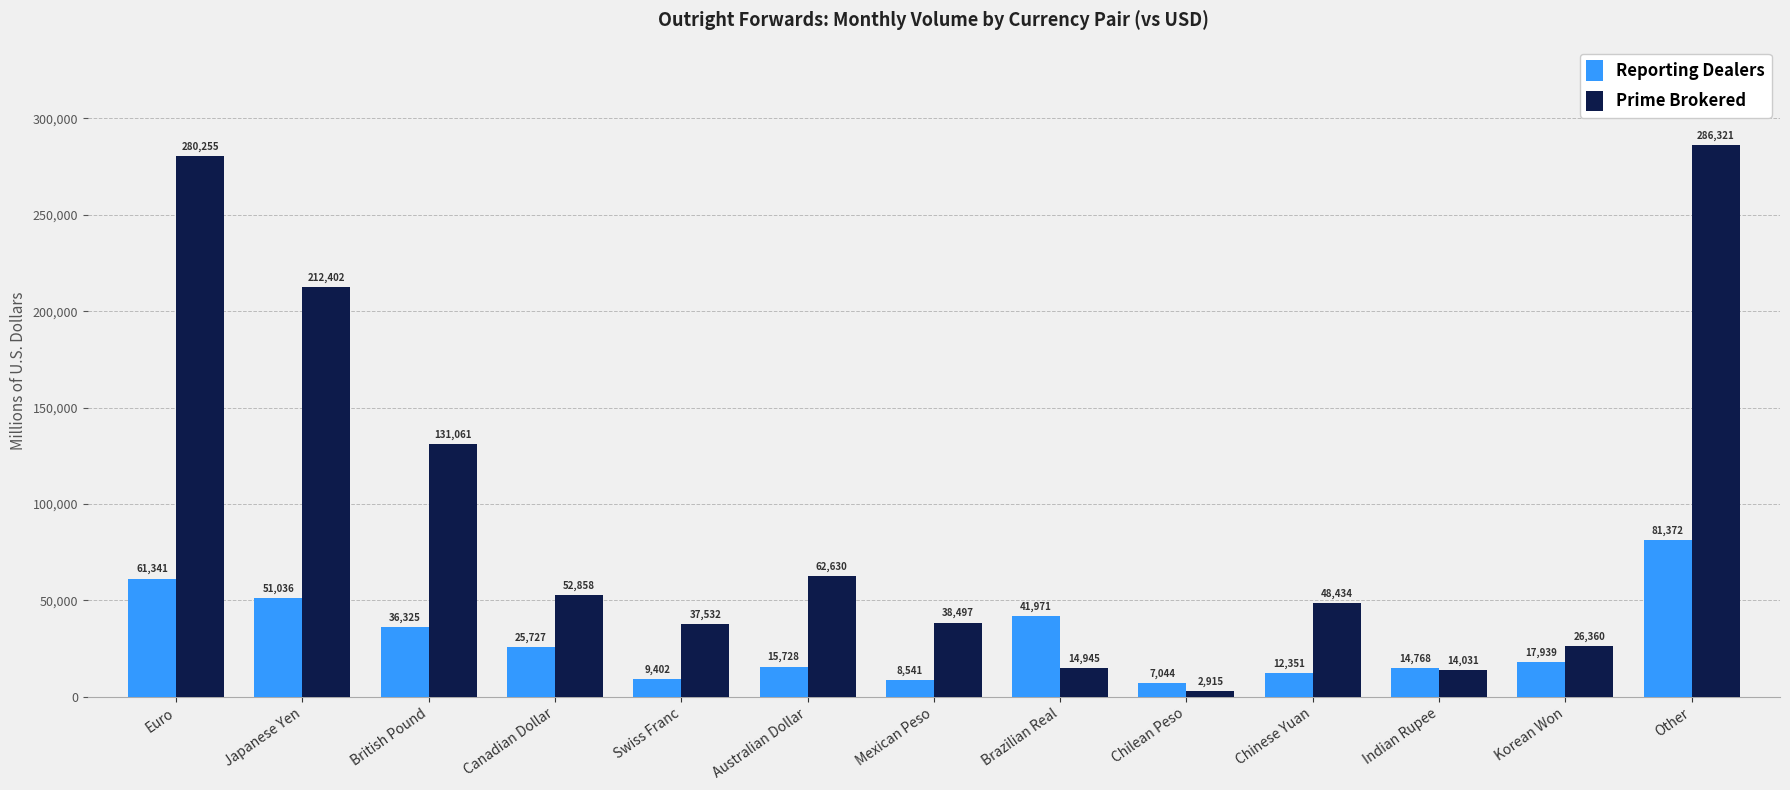

At which category does the chart reach its minimum across all series?

Chilean Peso